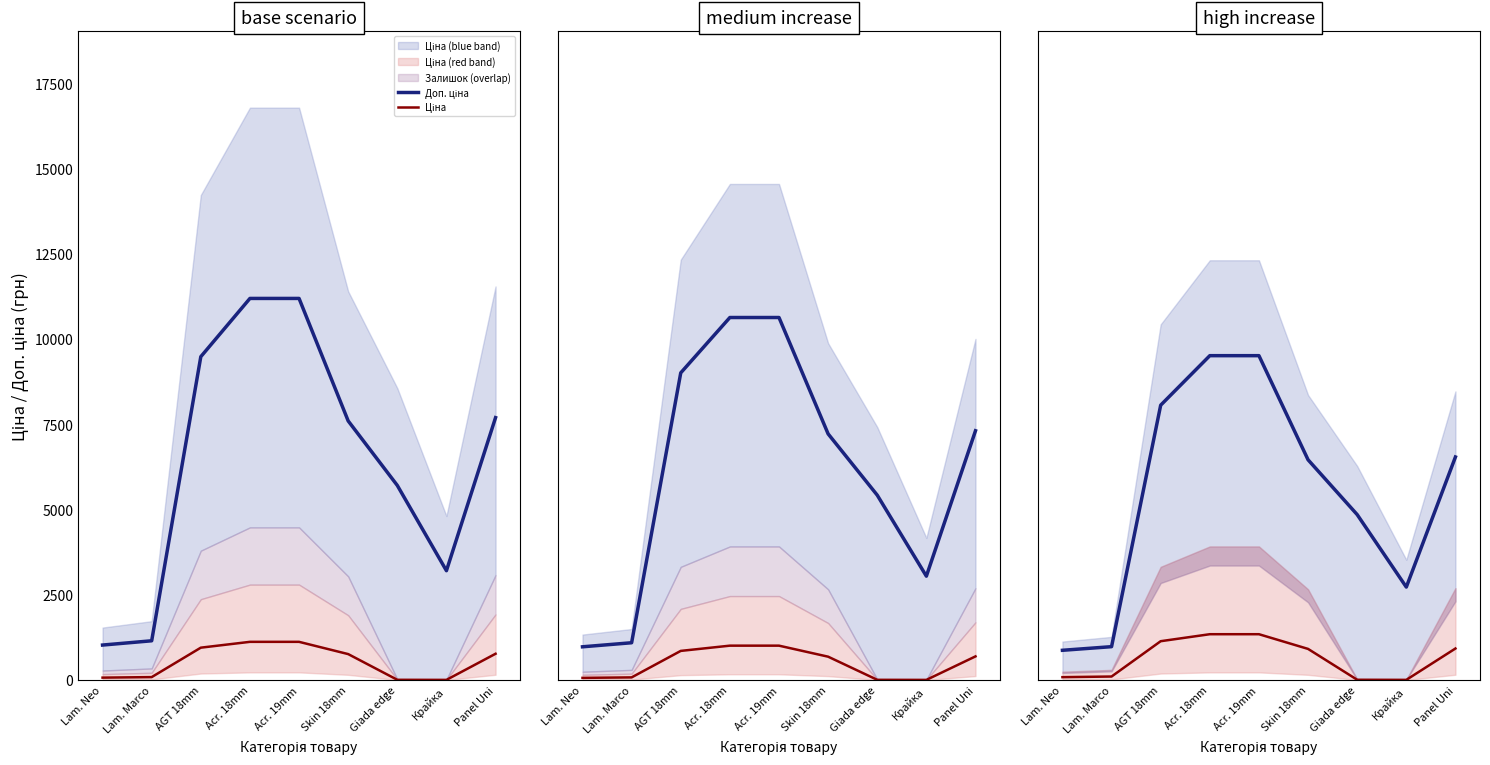

Is the value of Ціна at Skin 18mm greater than the value of Доп. ціна at Acr. 19mm?

No